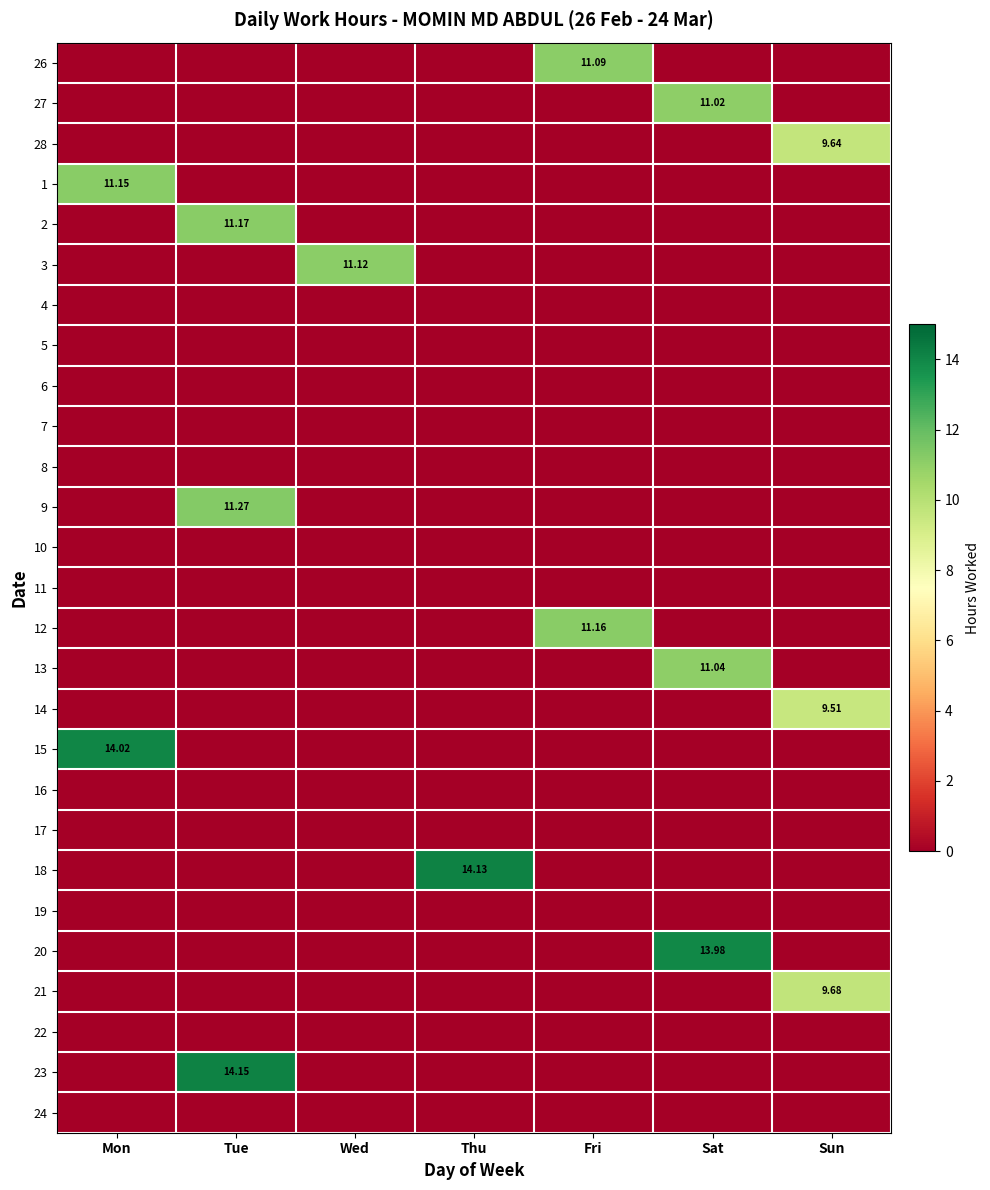

What is the total value across all series at Sat?

36.0